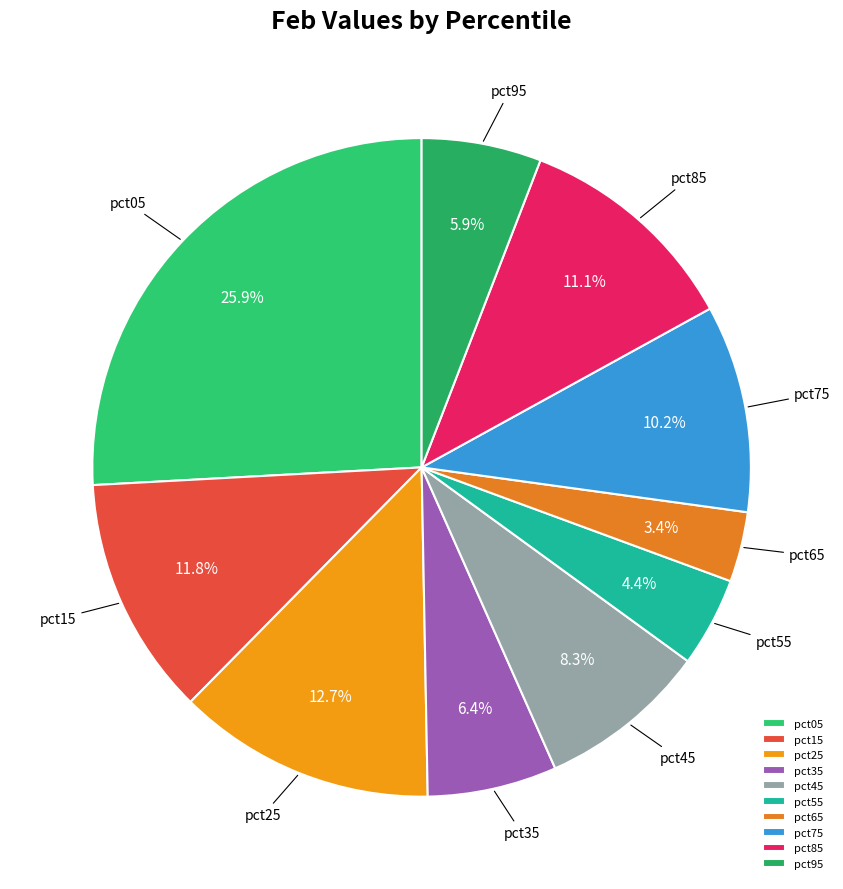

What is the largest slice in the pie chart?

pct05